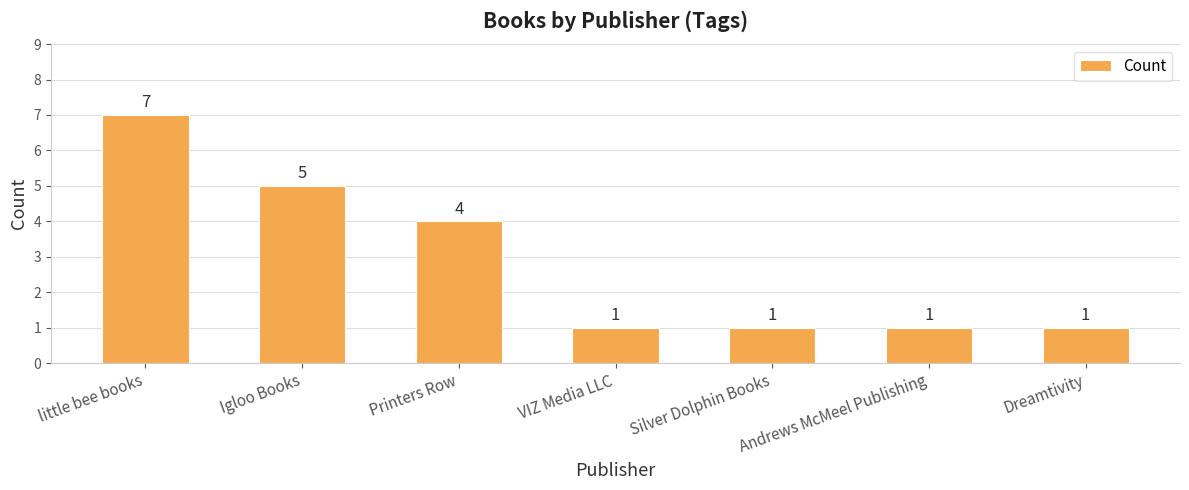

What position from the right is little bee books?

7